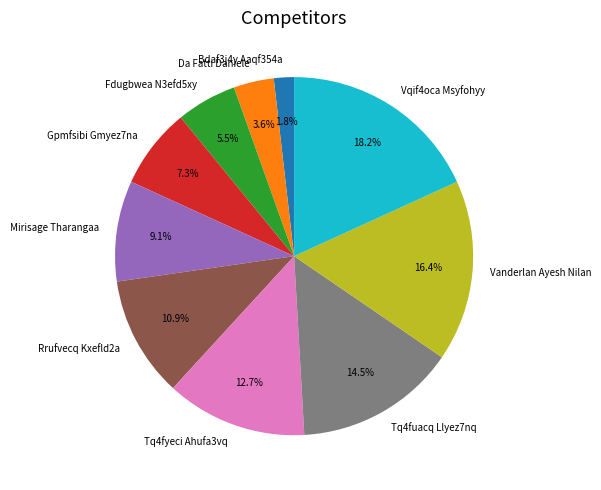

Which has a higher value, Gpmfsibi Gmyez7na or Mirisage Tharangaa?

Mirisage Tharangaa